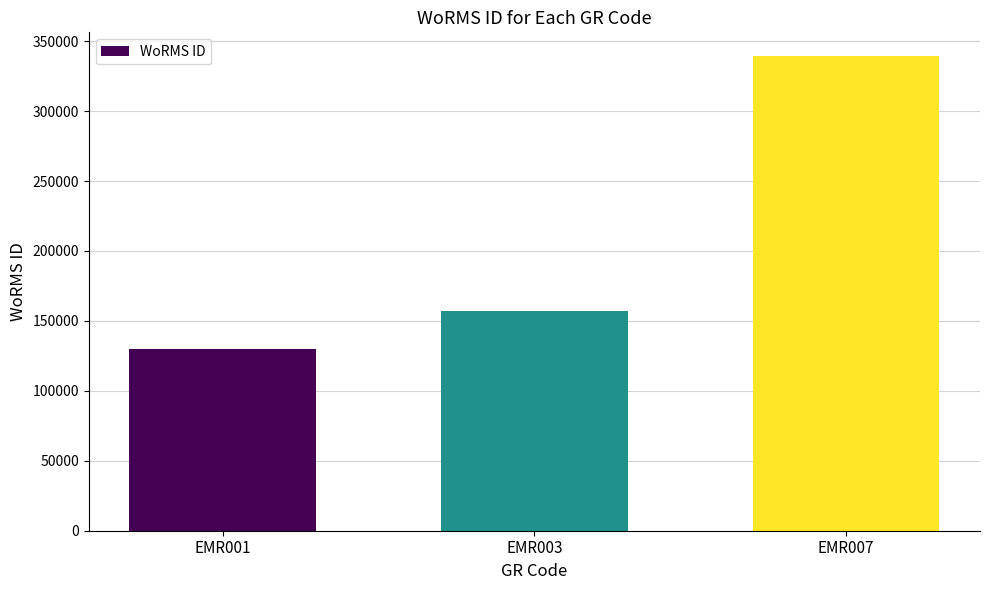

At which category does the chart reach its peak across all series?

EMR007